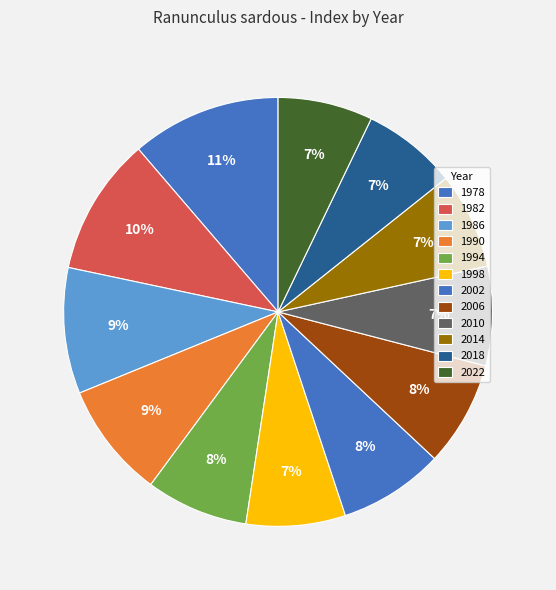

Count the number of slices in the pie.

12